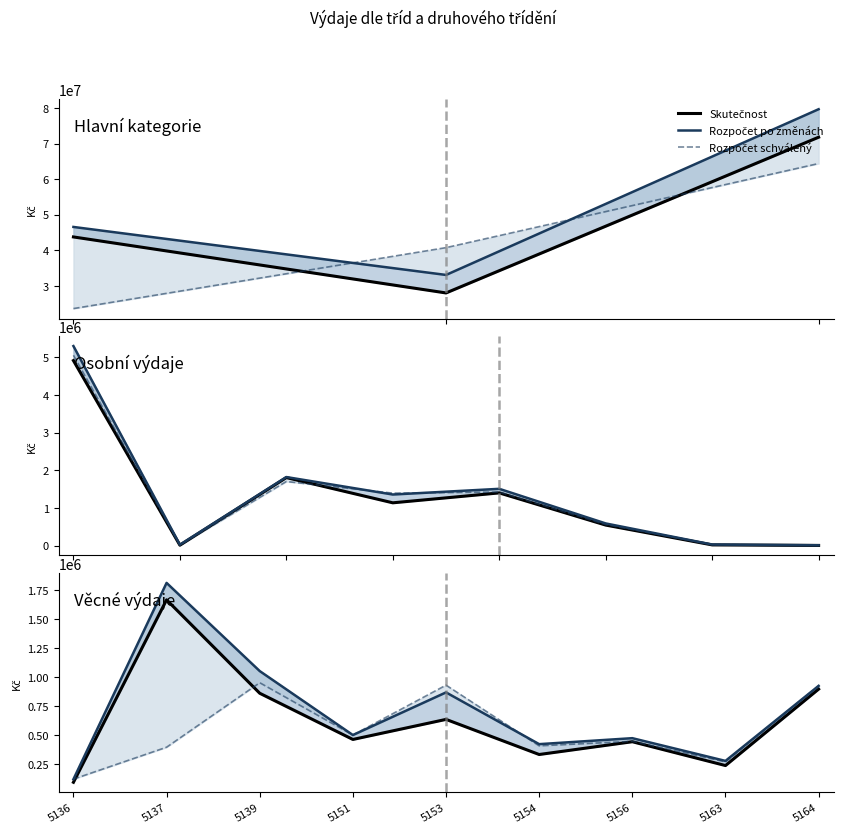

The value of Rozpočet po změnách at 5137 is 774942.1. True or false?

False